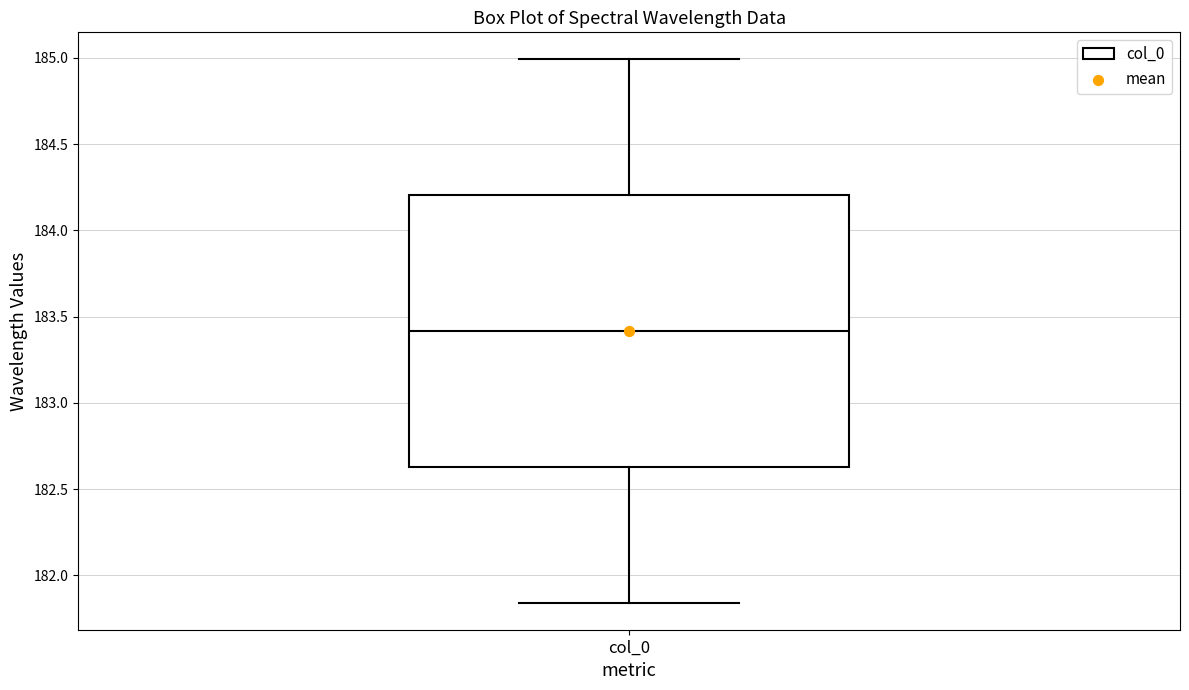

Transcribe this box plot: give where the median line is, the range the box spans, and where the two whiskers end, as read against the y-axis. The values are not printed on the chart, so give them approximately, as read against the axis.

median 183.40, box 182.65 to 184.20, whiskers 181.85 to 185.00